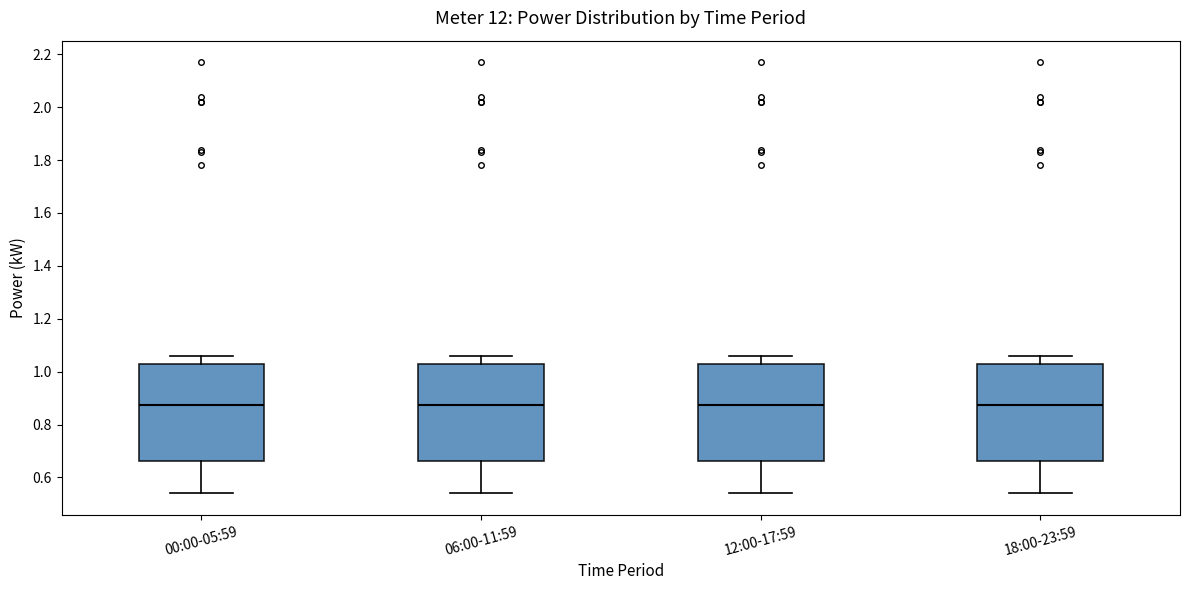

Reading left to right, transcribe this box plot: for each box, give where its median line is, the range the box spans, and where its two whiskers end, as read against the y-axis. The values are not printed on the chart, so give them approximately, as read against the axis.

00:00-05:59: median 0.88, box 0.66 to 1.04, whiskers 0.54 to 1.06
06:00-11:59: median 0.88, box 0.66 to 1.04, whiskers 0.54 to 1.06
12:00-17:59: median 0.88, box 0.66 to 1.04, whiskers 0.54 to 1.06
18:00-23:59: median 0.88, box 0.66 to 1.04, whiskers 0.54 to 1.06